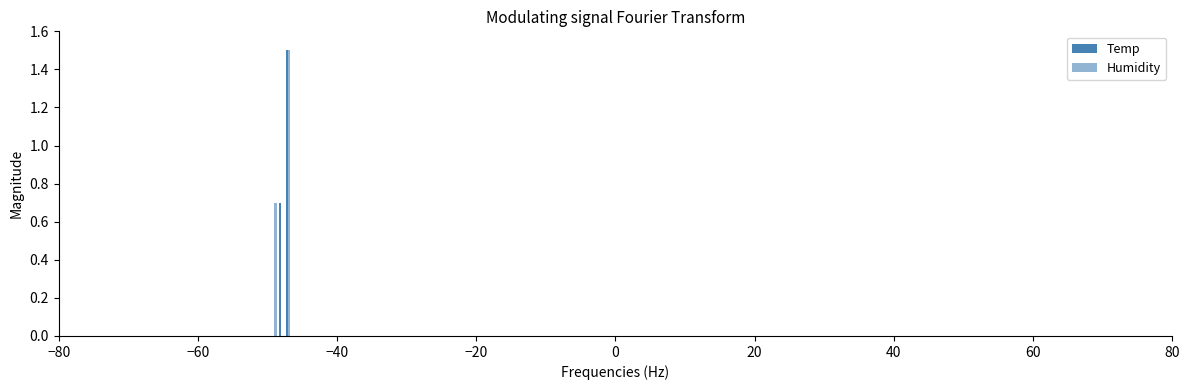

What is the difference between the maximum and minimum values in the Humidity series?

1.5